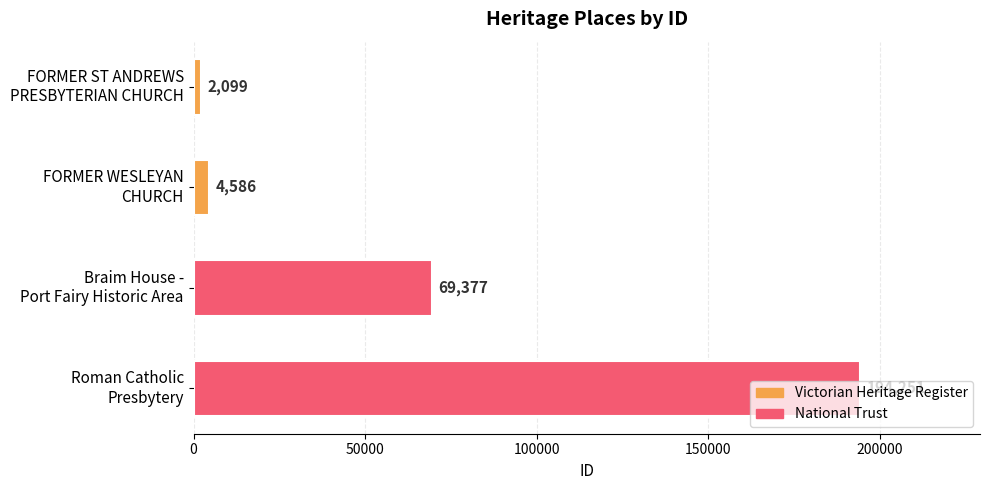

What is the smallest value displayed?

2099